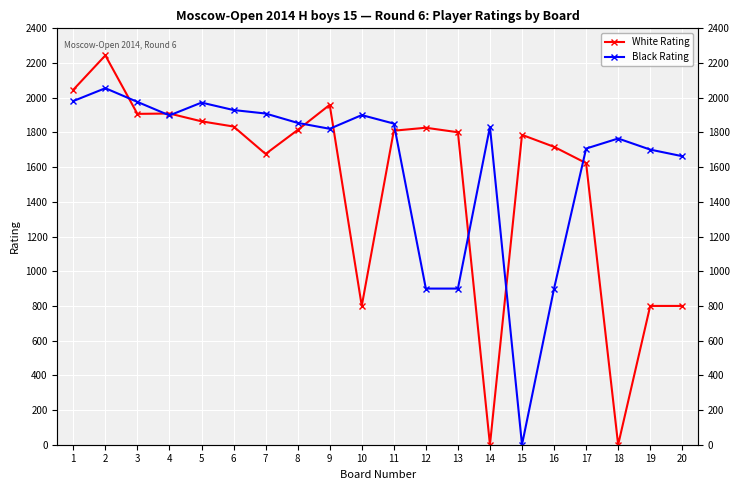

True or false: White Rating and Black Rating intersect in this chart.

True